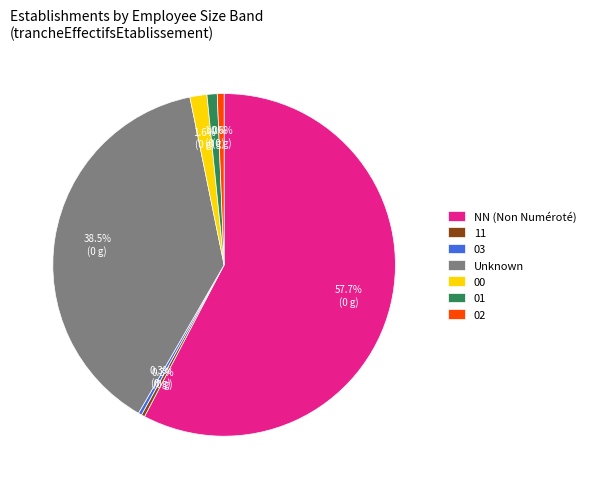

Which has a higher value, 00 or Unknown?

Unknown